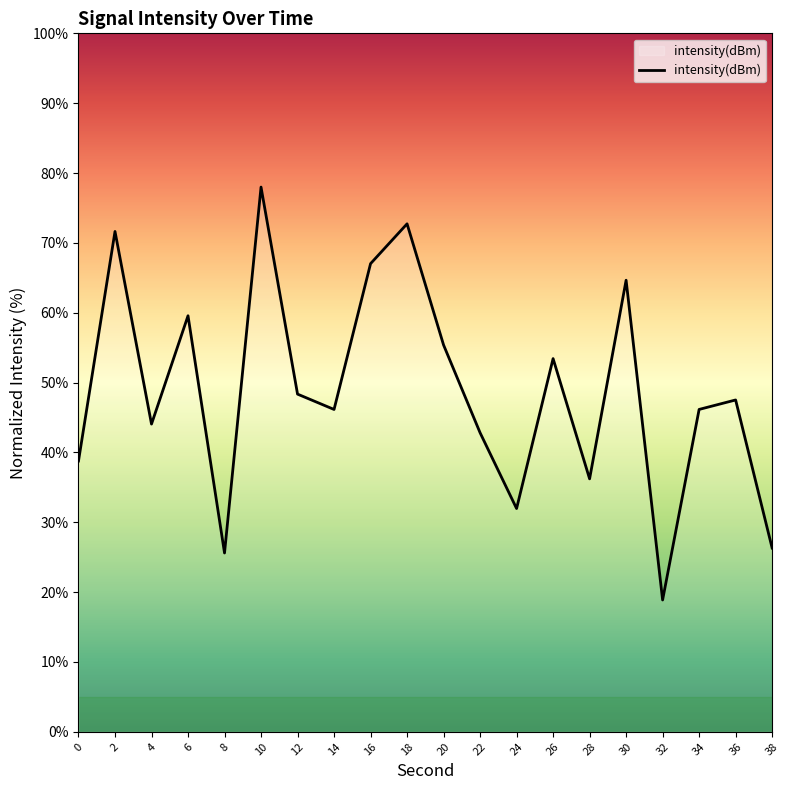

The chart shows a value of 100.6 at 16. True or false?

False